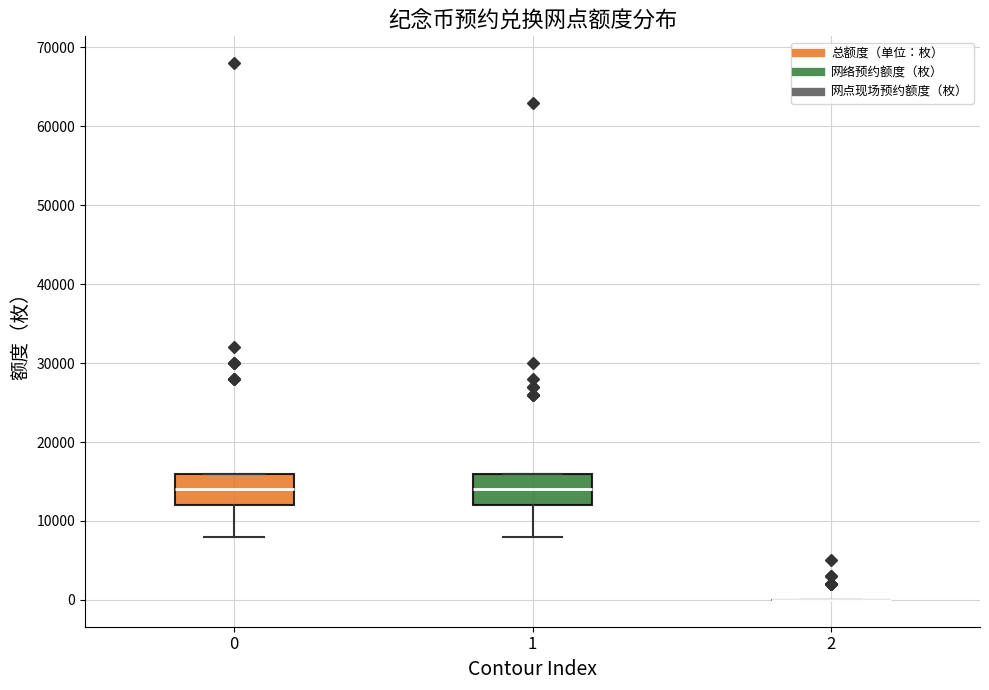

Reading left to right, read every box against the y-axis: the position of its median line, the range the box covers, and the ends of its whiskers. The values are not printed on the chart, so give them approximately, as read against the axis.

0: median 14000, box 12000 to 16000, whiskers 8000 to 16000
1: median 14000, box 12000 to 16000, whiskers 8000 to 16000
2: box collapsed to a line at 0, whiskers 0 to 0